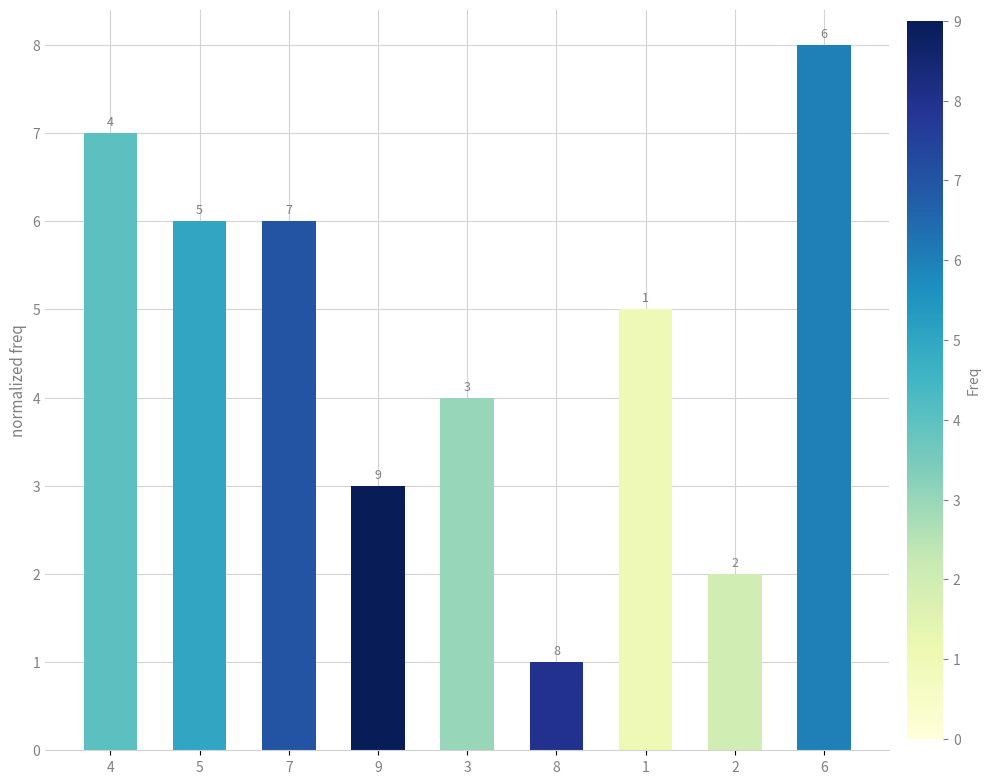

Read the value at 3.

4